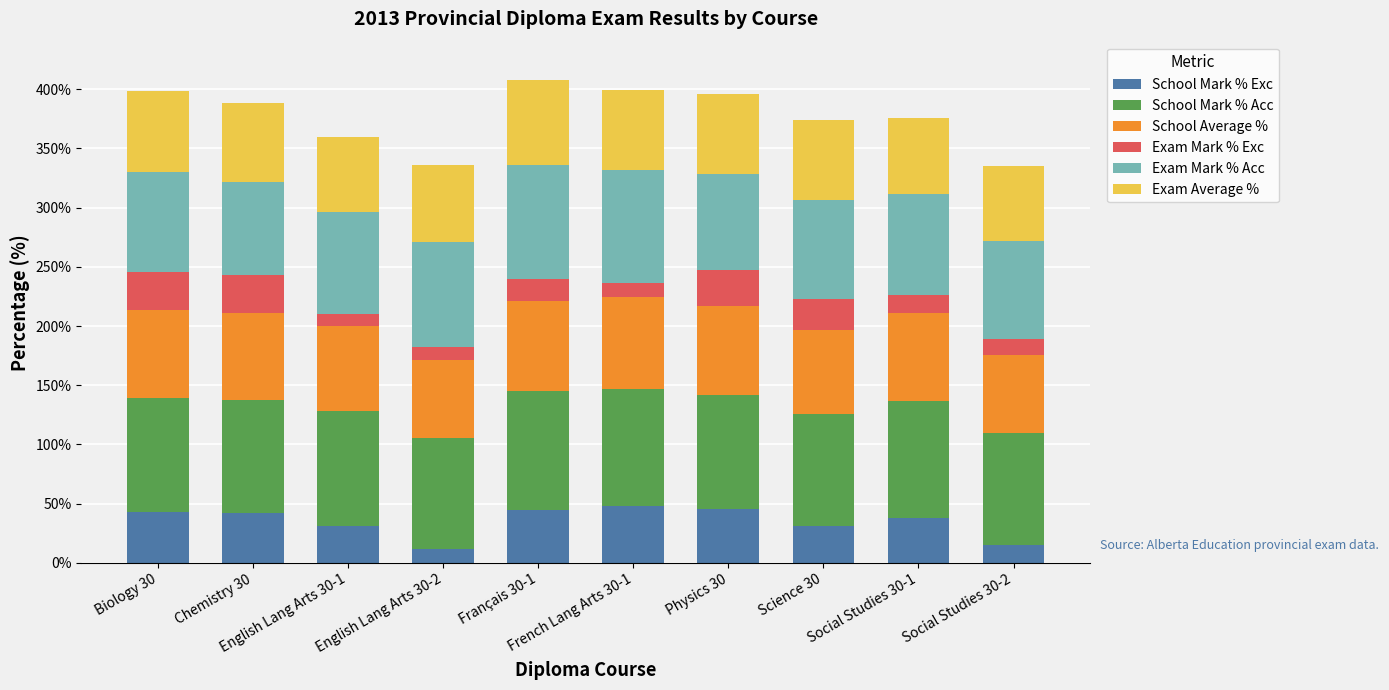

Are the bars horizontal?

No